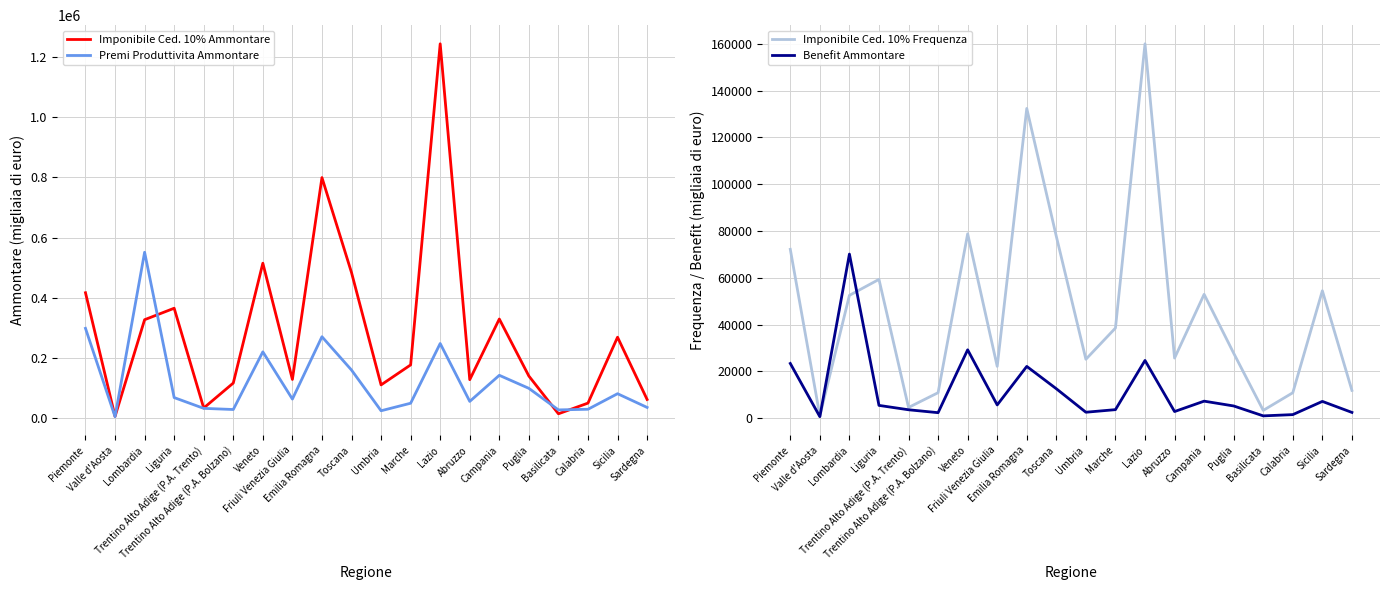

Does the chart have visible grid lines?

Yes